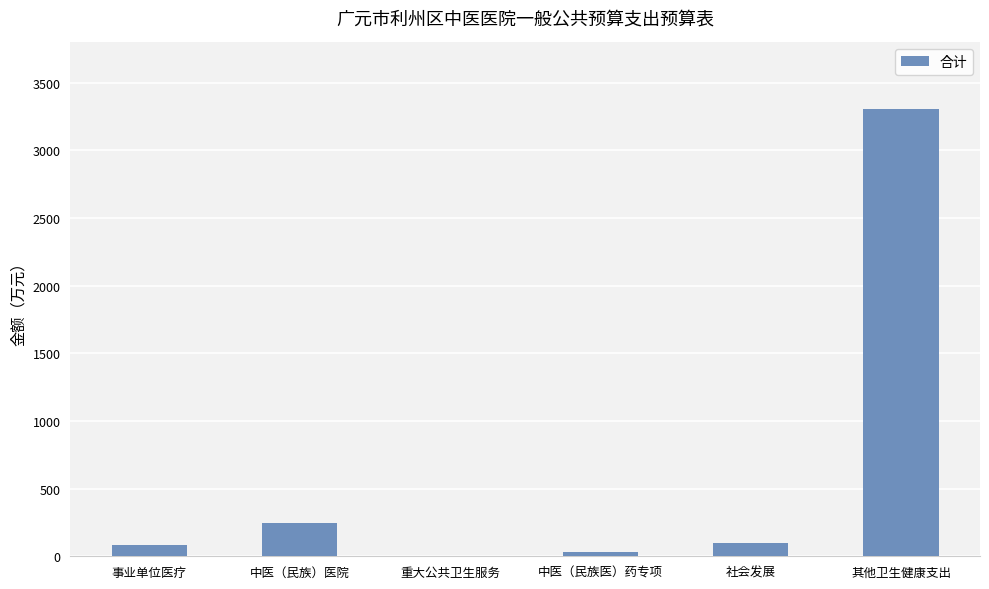

What is the maximum value shown in the chart?

3302.0